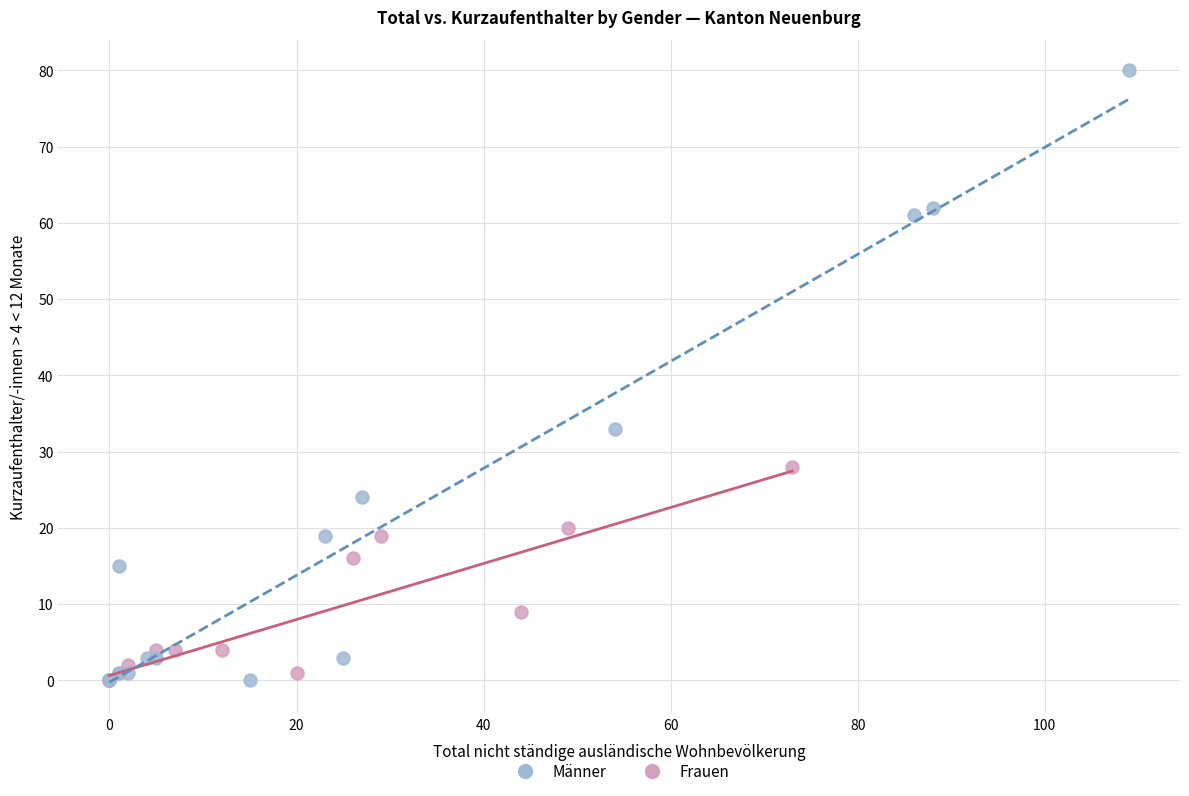

What are all the series names shown in the legend?

Männer, Frauen